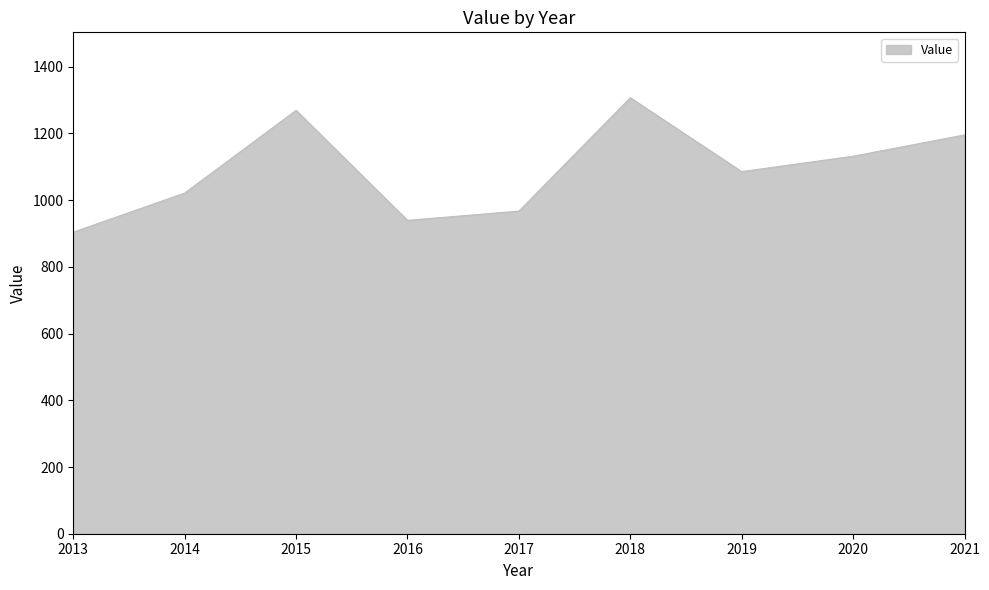

List the labels in order of value, smallest first.

2013, 2016, 2017, 2014, 2019, 2020, 2021, 2015, 2018